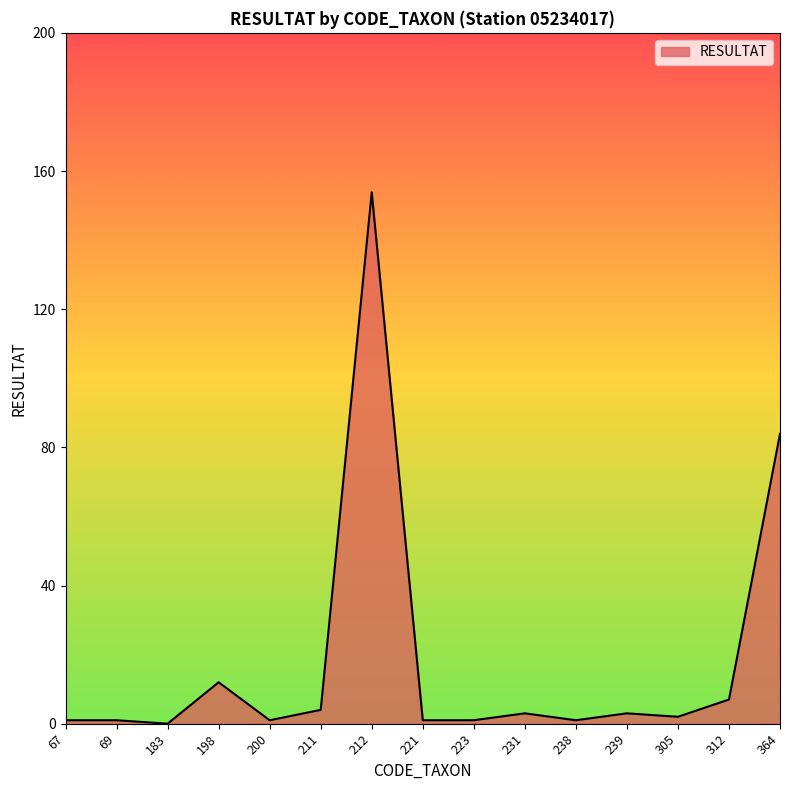

What is the change in value from 183 to 364?

+84